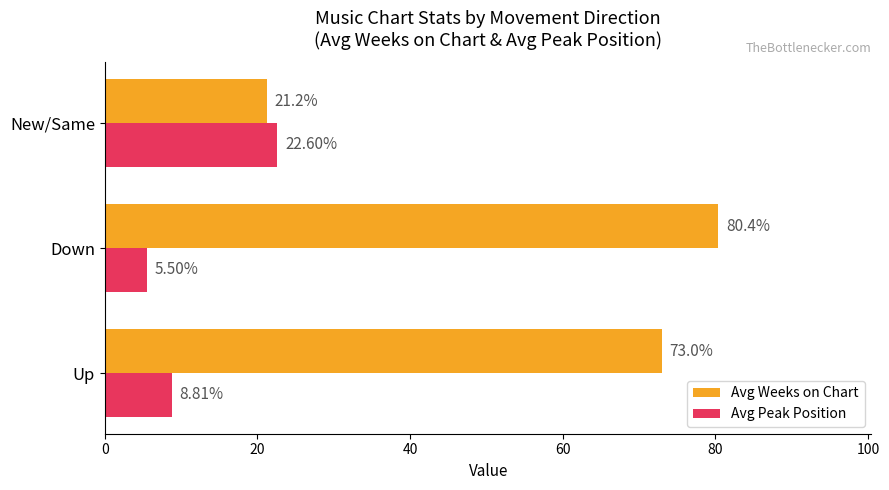

Rank the series by their average value, from highest to lowest.

Avg Weeks on Chart, Avg Peak Position